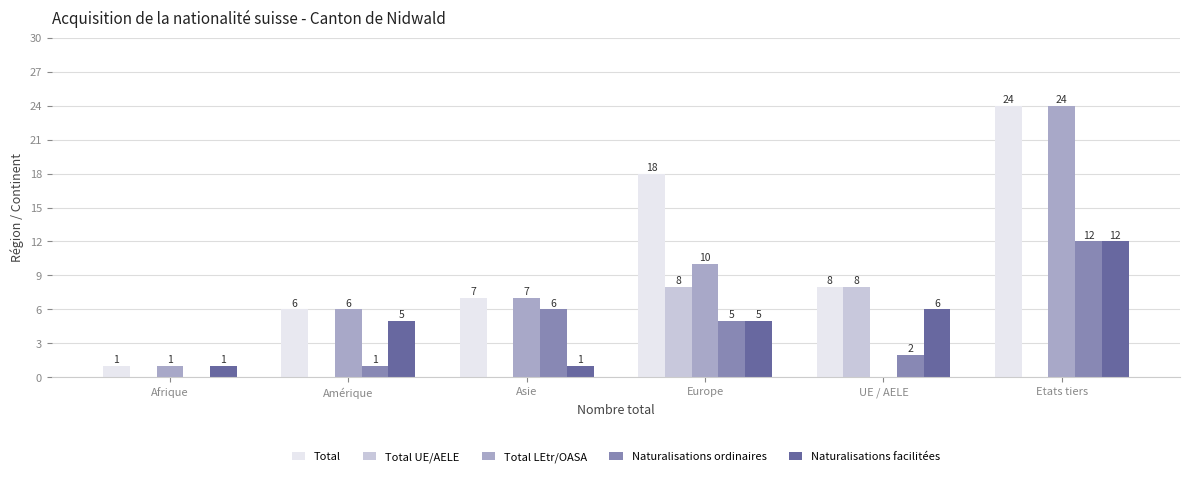

What is the approximate value of Total at Etats tiers?

24